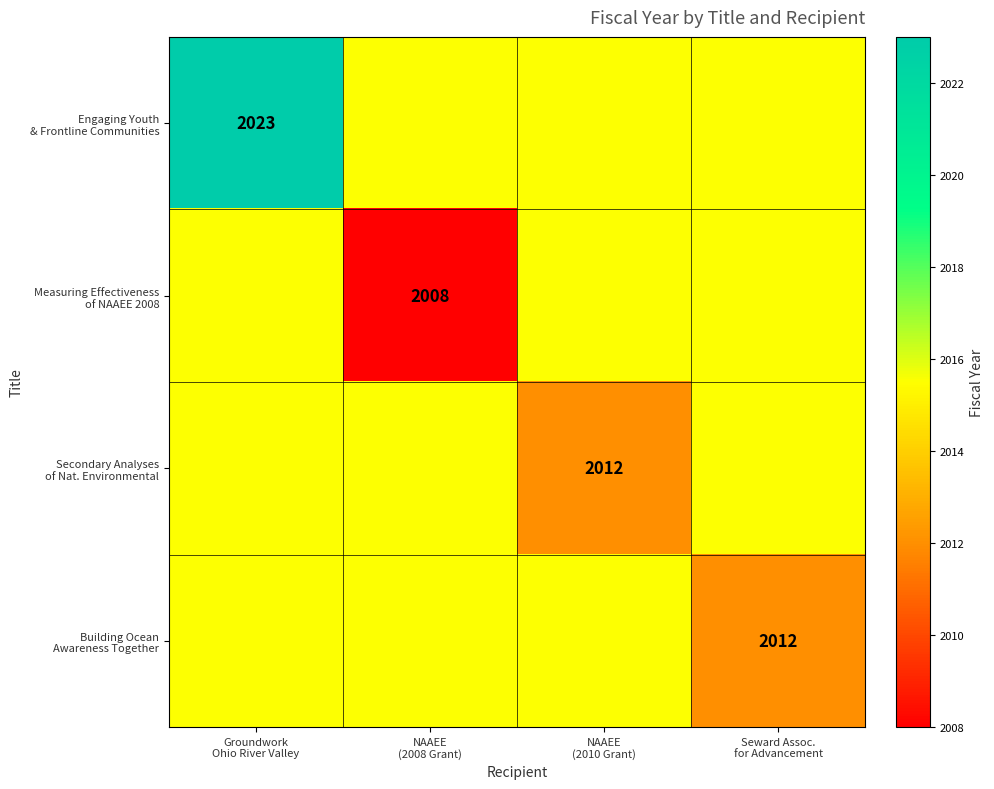

The value of Engaging Youth & Frontline Communities at NAAEE (2008 Grant) is 1252.5. True or false?

False